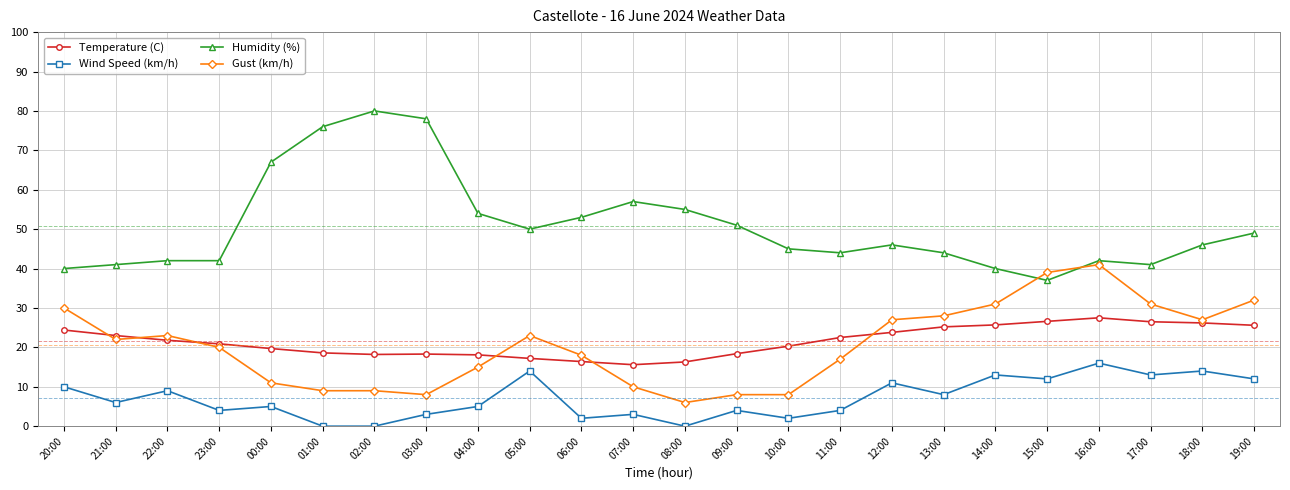

What is the label of the 23rd point from the right?

21:00